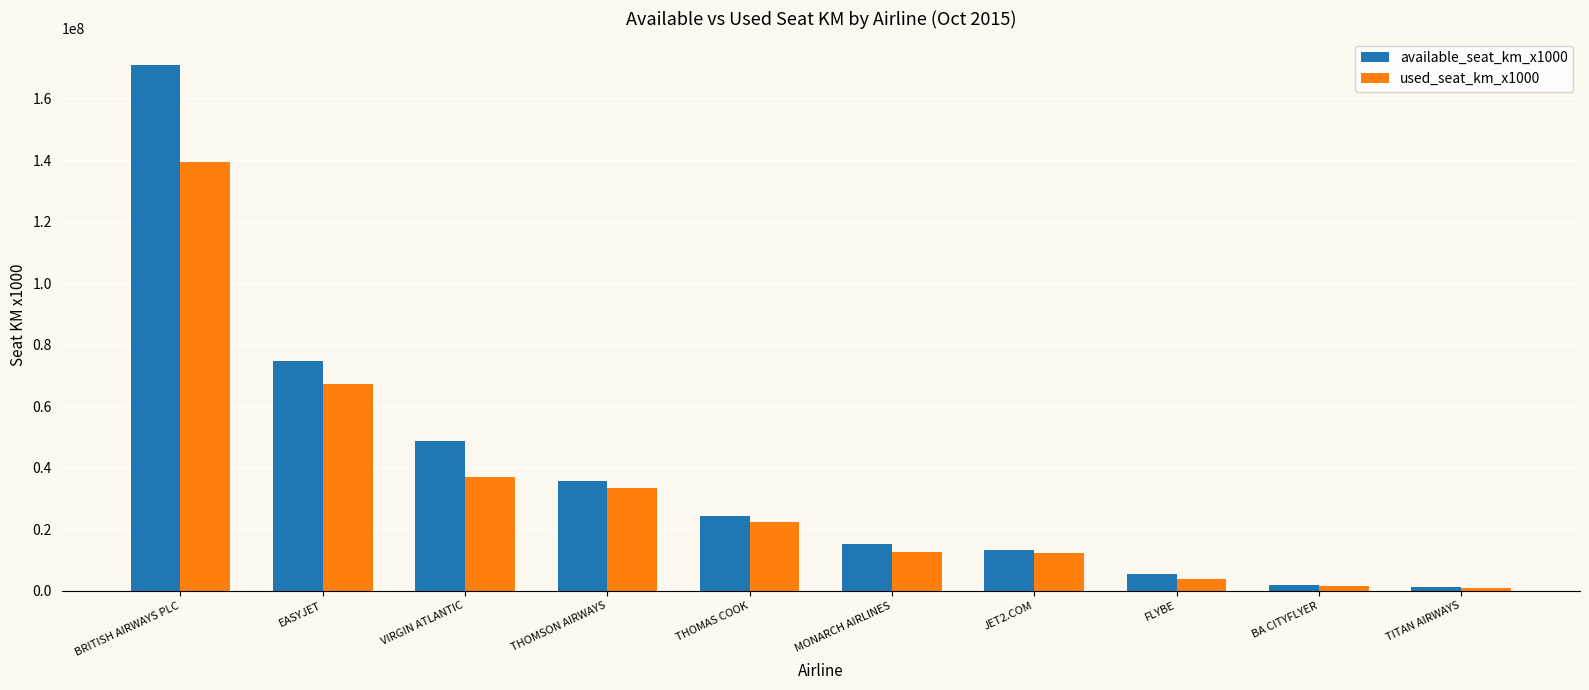

What is the difference between the available_seat_km_x1000 values at BA CITYFLYER and MONARCH AIRLINES?

13209404